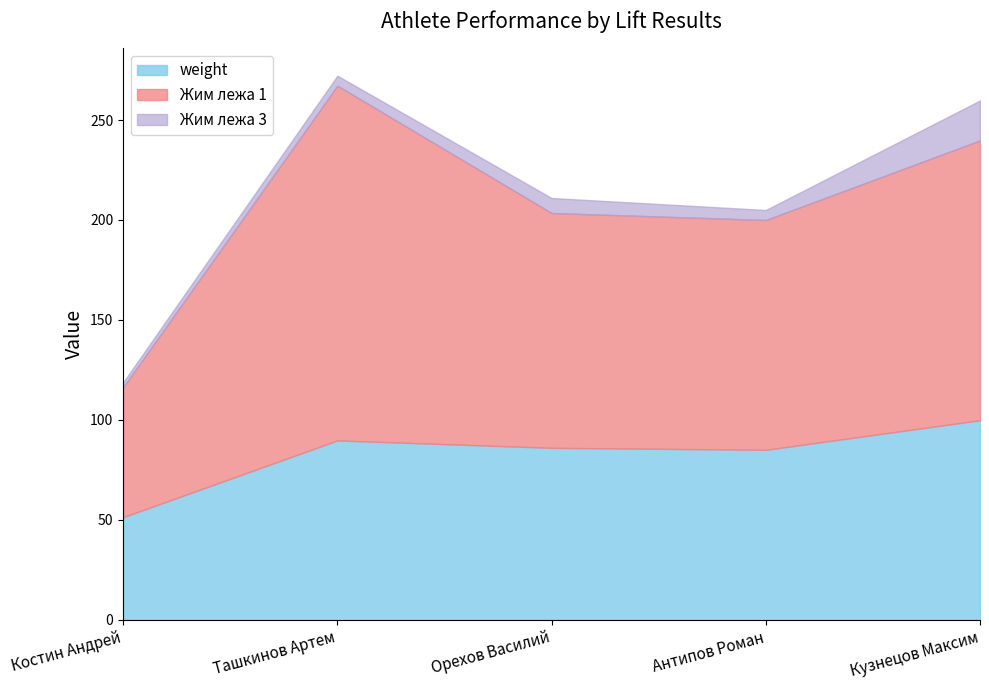

Rank the series by their maximum value, from lowest to highest.

weight, Жим лежа 1, Жим лежа 3